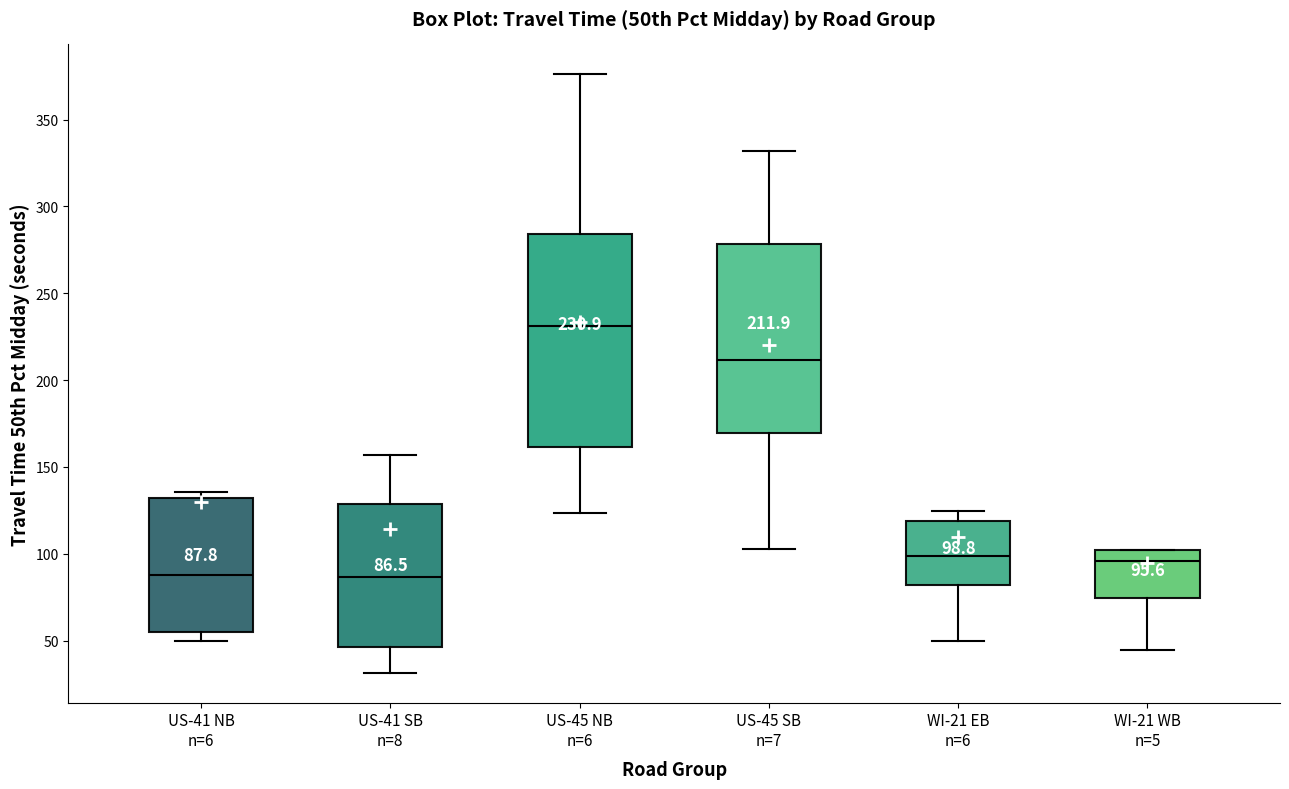

Comparing the boxes themselves (not the whiskers), which one is the tallest?

US-45 NB n=6